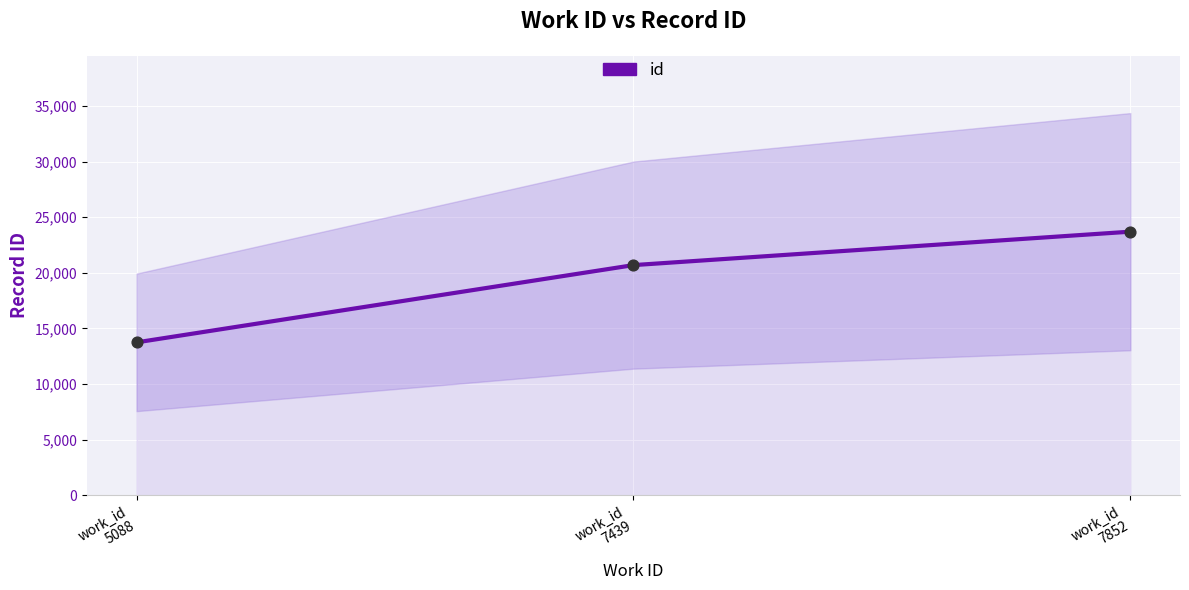

Which has a higher value, work_id
7852 or work_id
5088?

work_id
7852